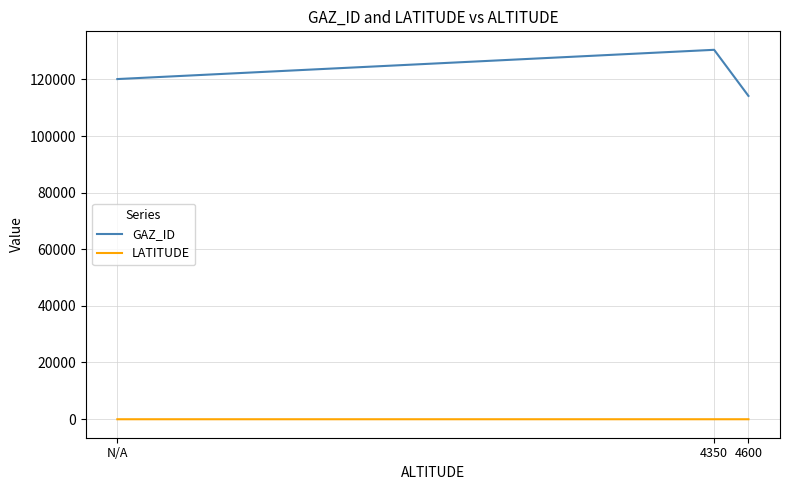

Does the chart display data point markers on the line(s)?

No